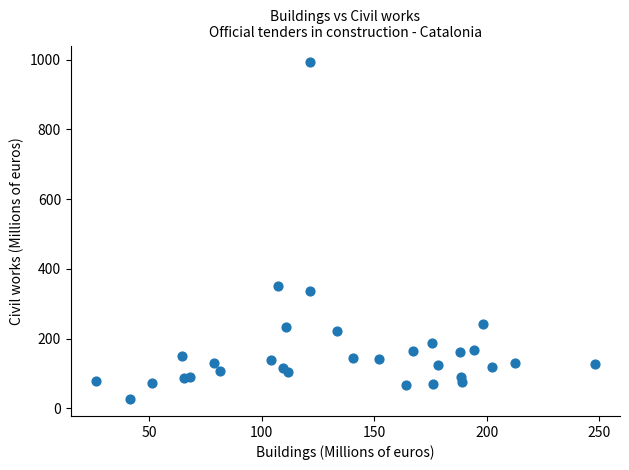

What Y value in the scatter plot is closest to 509?

350.9